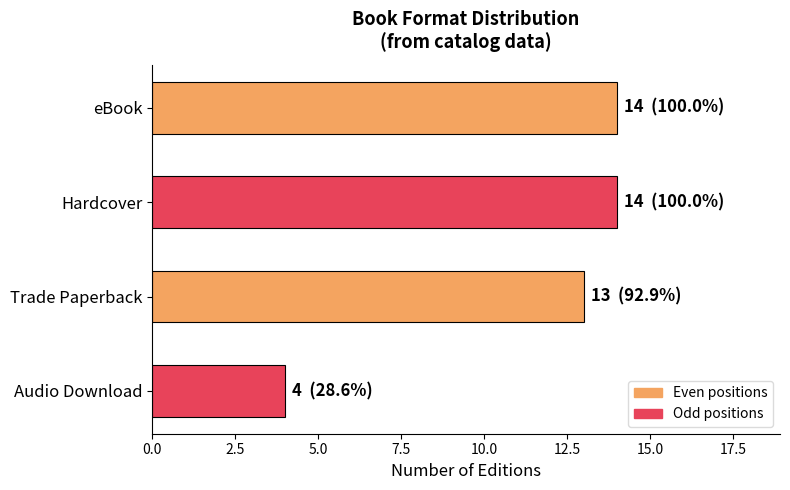

Read the value at eBook.

14